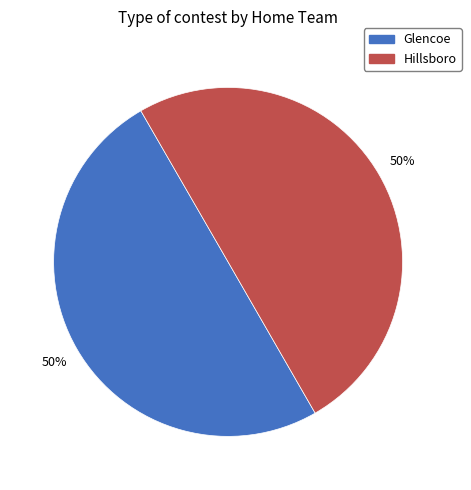

How many segments does this pie chart have?

2